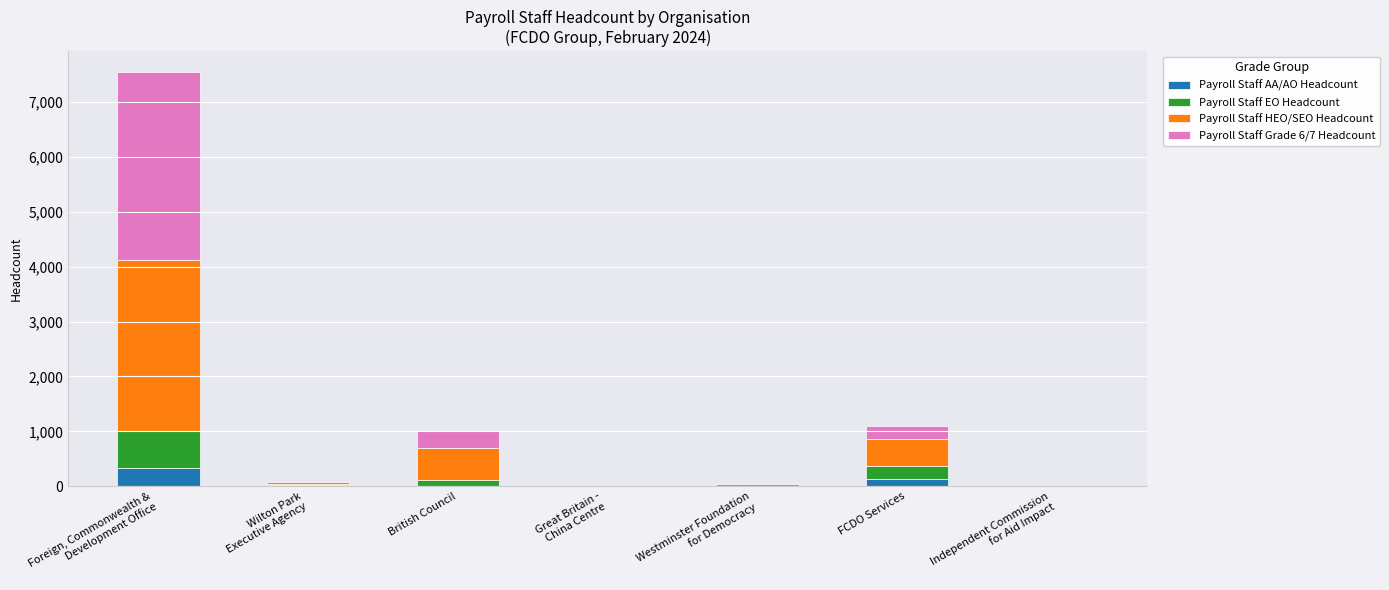

Are the bars grouped side by side (vs. stacked)?

No